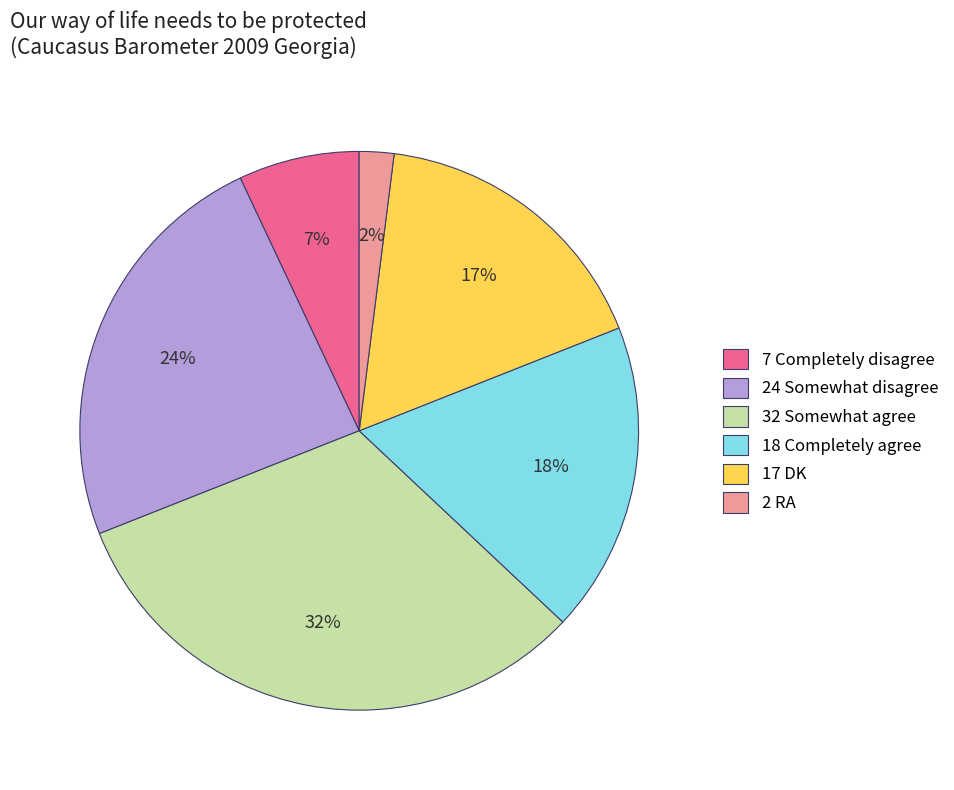

What percentage is the 7 Completely disagree slice, to the nearest percent?

7%